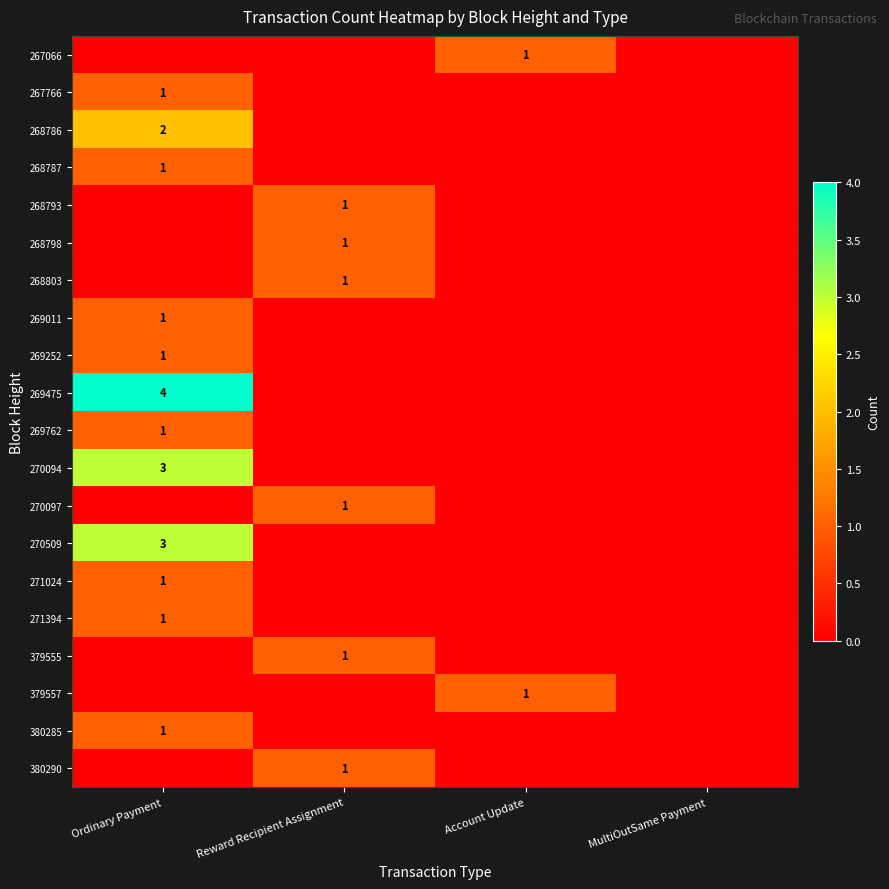

At Account Update, list the series in order from largest to smallest.

267066, 379557, 267766, 268786, 268787, 268793, 268798, 268803, 269011, 269252, 269475, 269762, 270094, 270097, 270509, 271024, 271394, 379555, 380285, 380290